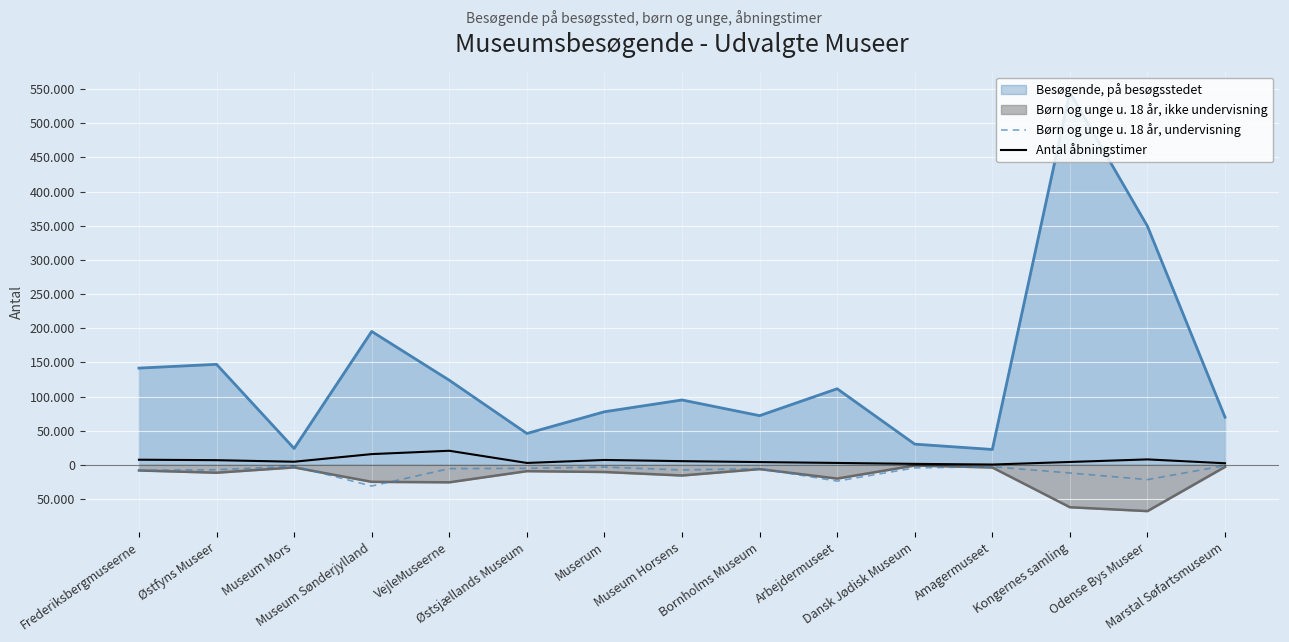

What are all the series names shown in the legend?

Besøgende, på besøgsstedet, Børn og unge u. 18 år, ikke undervisning, Børn og unge u. 18 år, undervisning, Antal åbningstimer